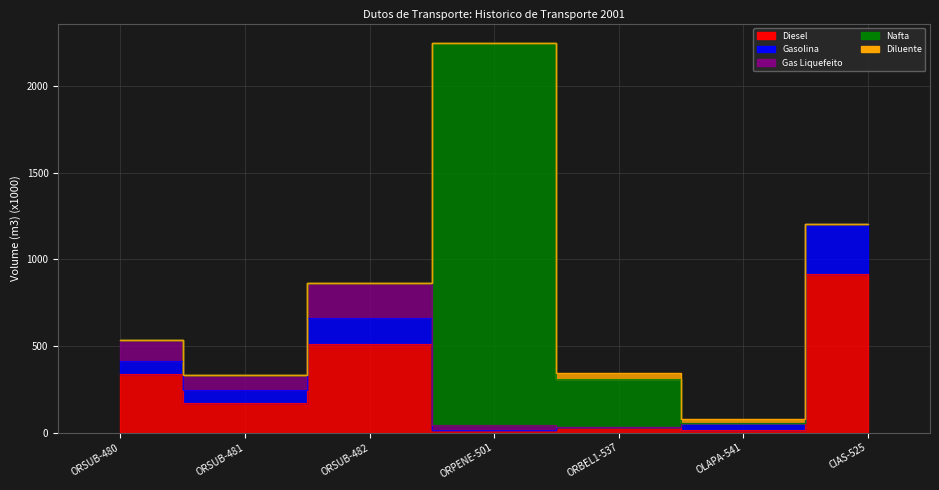

Which has a higher value, OLAPA-541 or ORSUB-482?

ORSUB-482